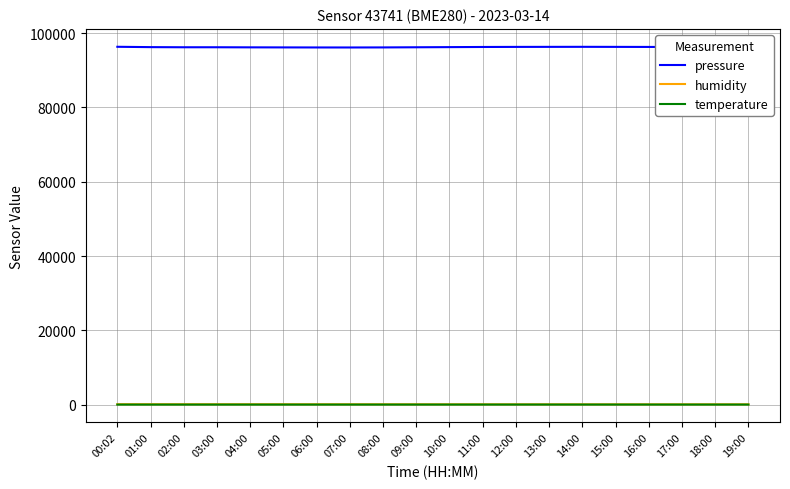

Is it true that temperature equals 4.5 at 07:00?

True